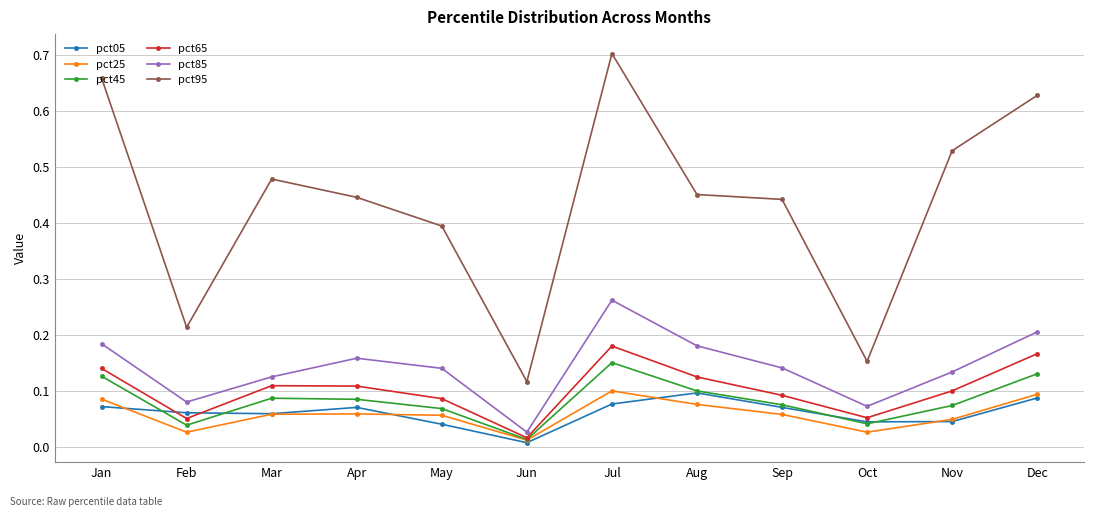

In pct65, how many points are higher than both neighbors (excluding endpoints)?

2